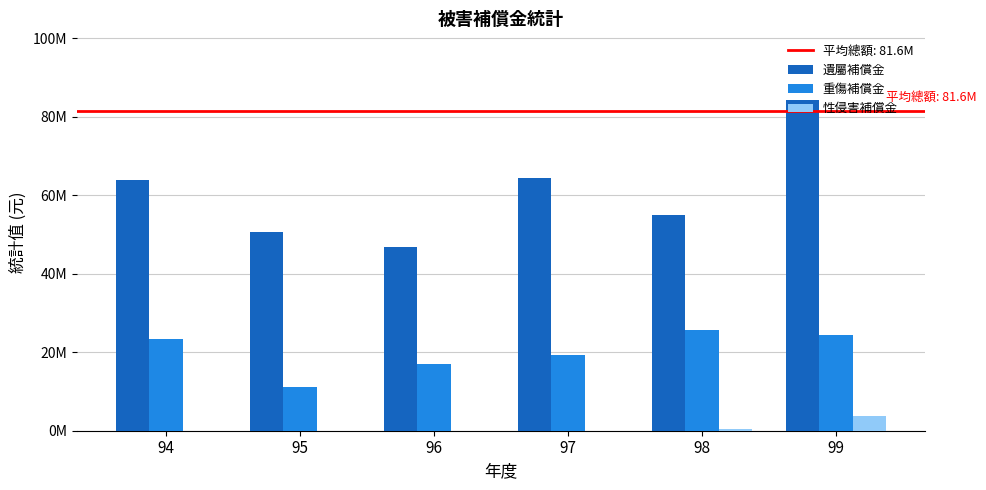

Is it true that 性侵害補償金 equals 1563068 at 97?

False